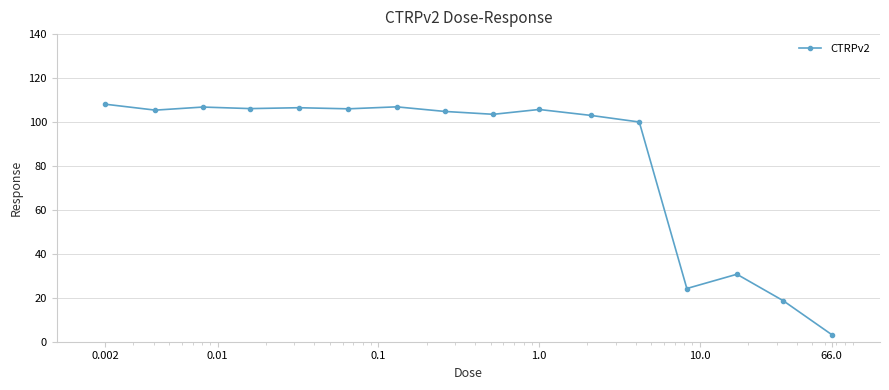

How many data points does each series have?

16